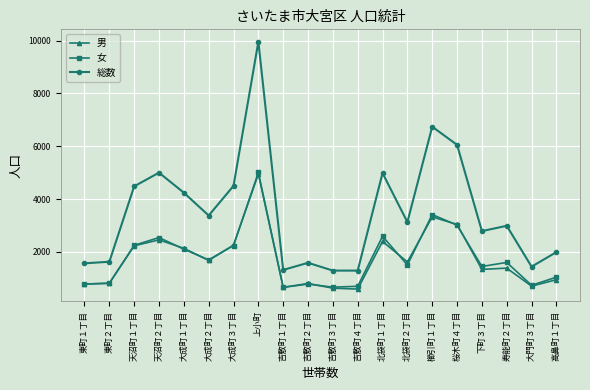

The value of 女 at 吉敷町４丁目 is 1019. True or false?

False